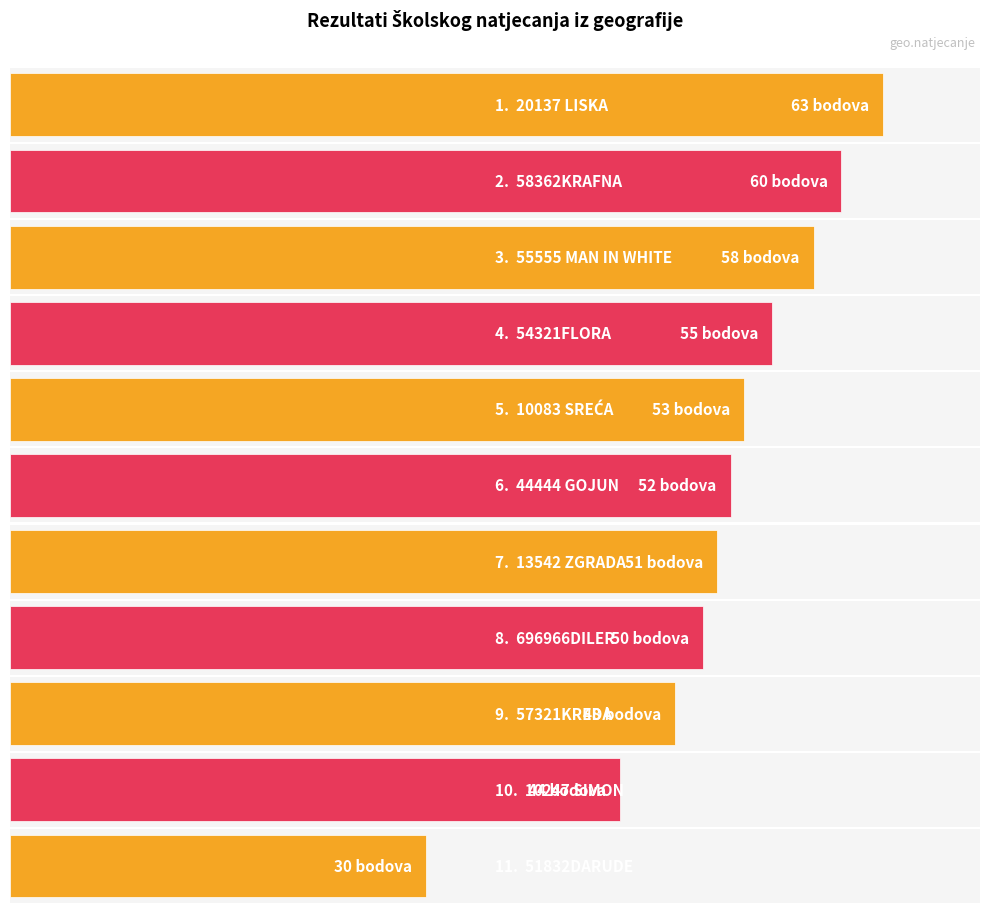

Rank the categories by value from lowest to highest.

51832DARUDE, 10247 SIMON, 57321KREDA, 696966DILER, 13542 ZGRADA, 44444 GOJUN, 10083 SREĆA, 54321FLORA, 55555 MAN IN WHITE, 58362KRAFNA, 20137 LISKA